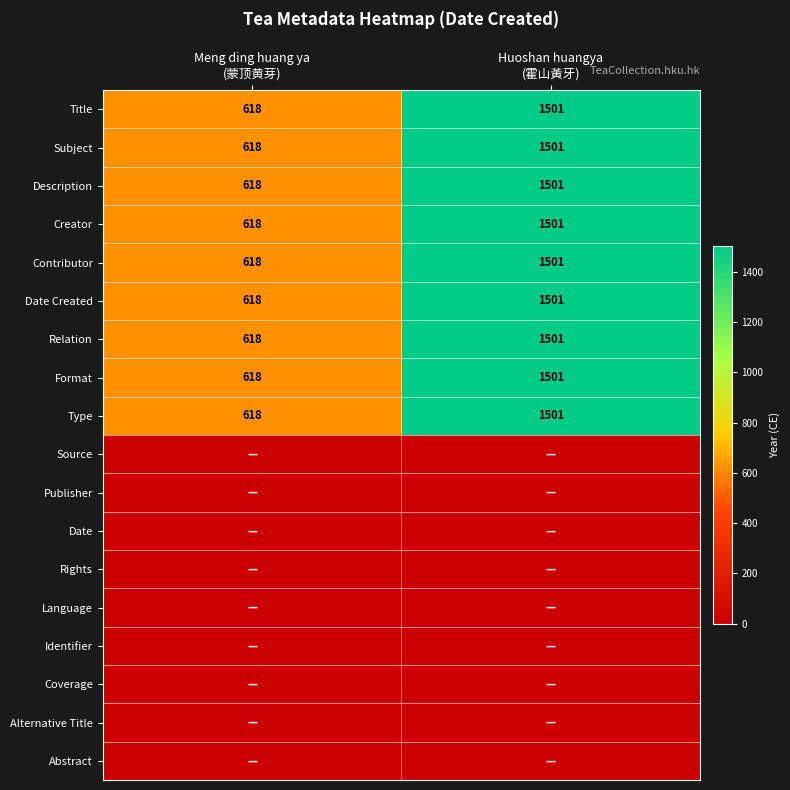

What is the minimum value for Relation?

618